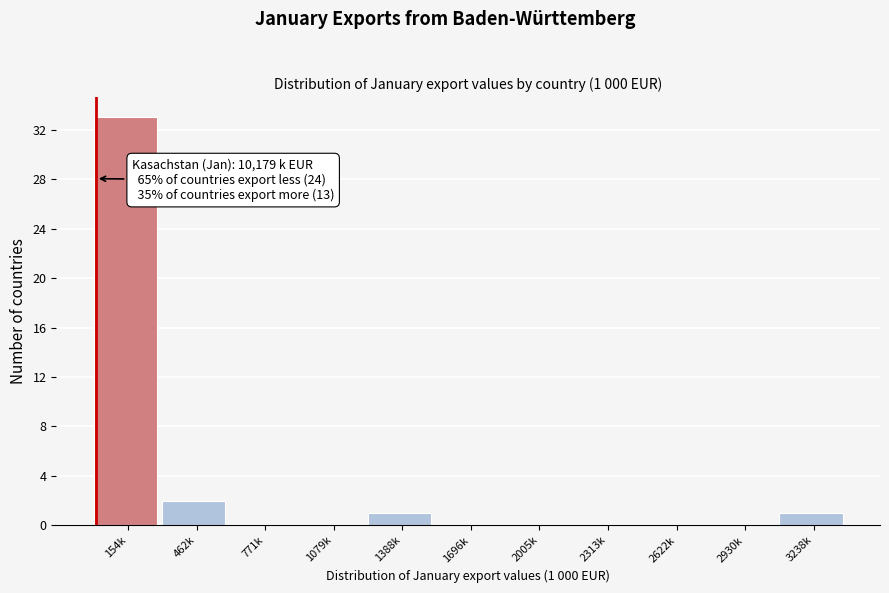

Reading right to left, what are all the values shown in this chart?

3238k=1	2930k=0	2622k=0	2313k=0	2005k=0	1696k=0	1388k=1	1079k=0	771k=0	462k=2	154k=33